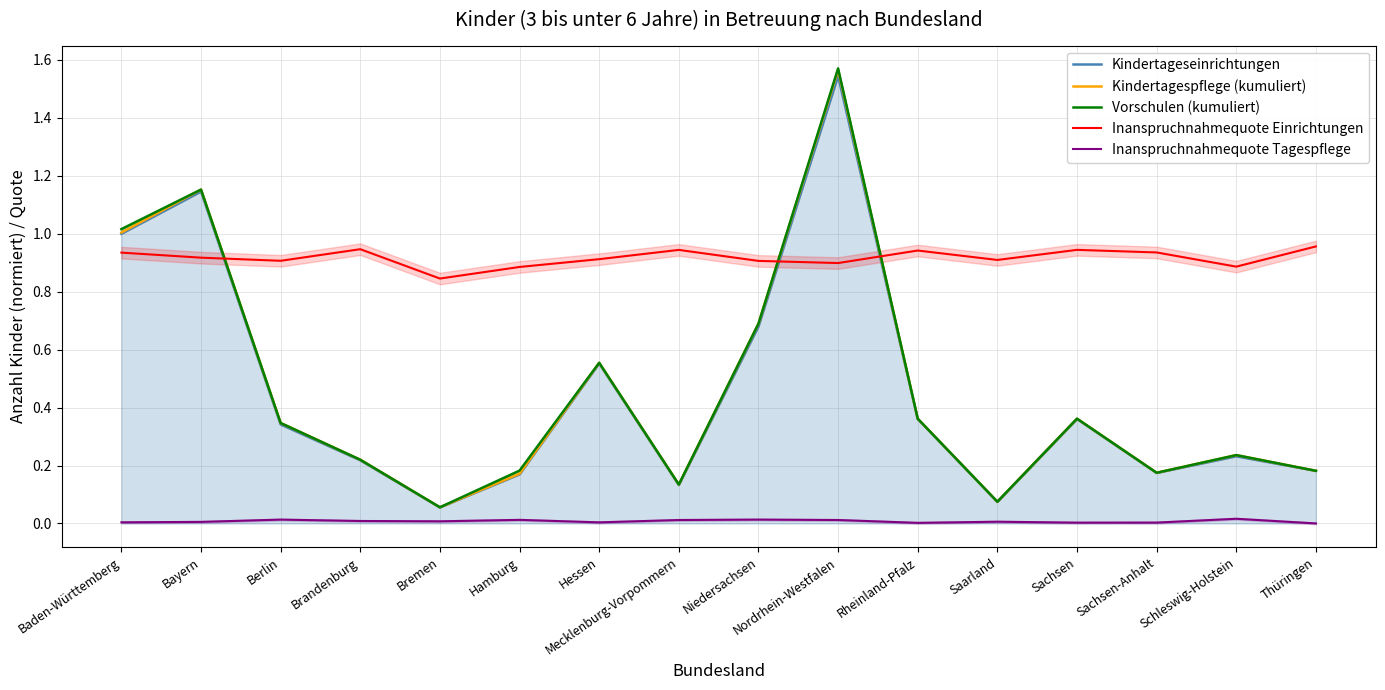

Between Hamburg and Schleswig-Holstein, which series saw the biggest shift?

Kindertagespflege (kumuliert)